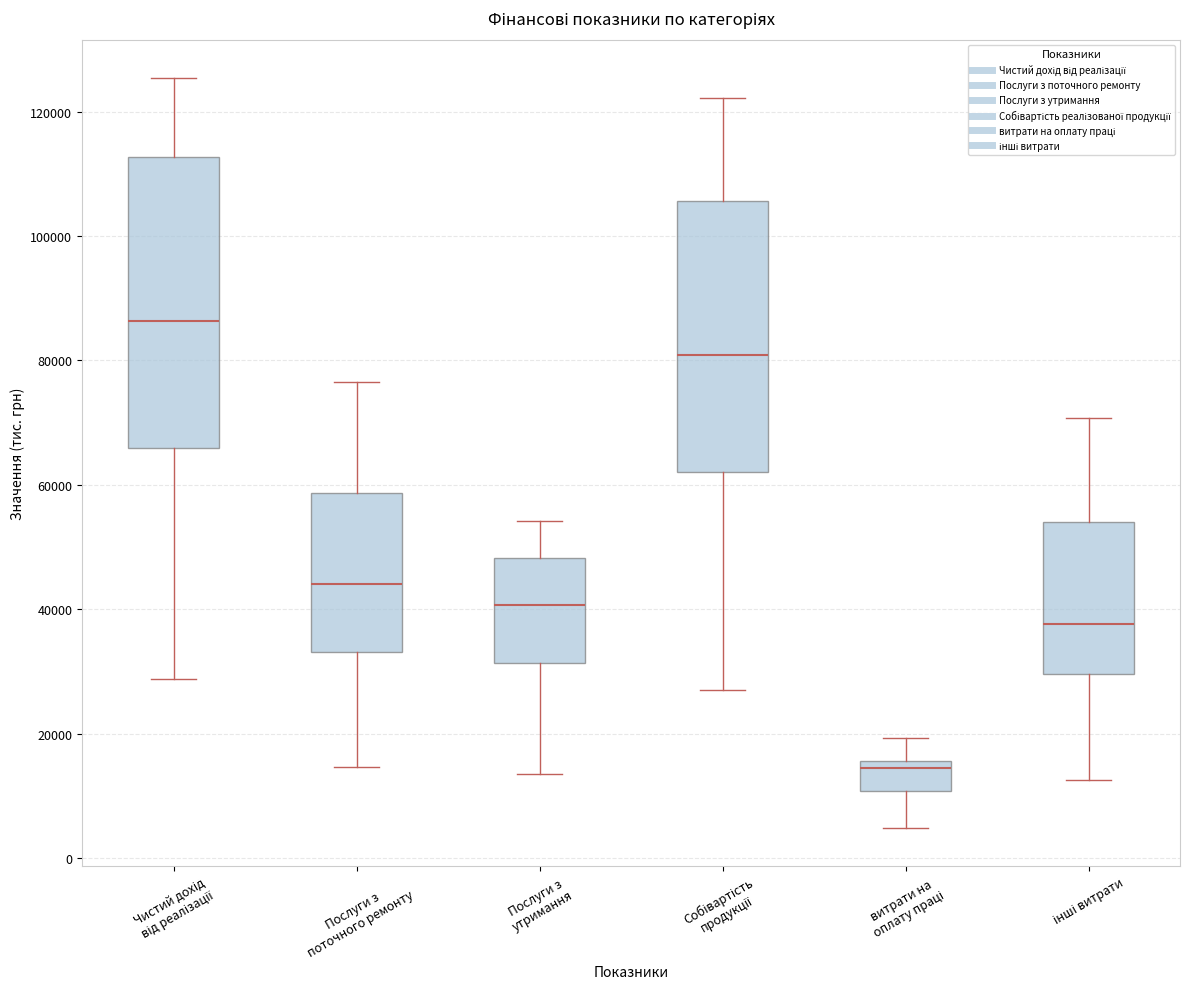

Comparing the boxes themselves (not the whiskers), which one is the tallest?

Чистий дохід від реалізації